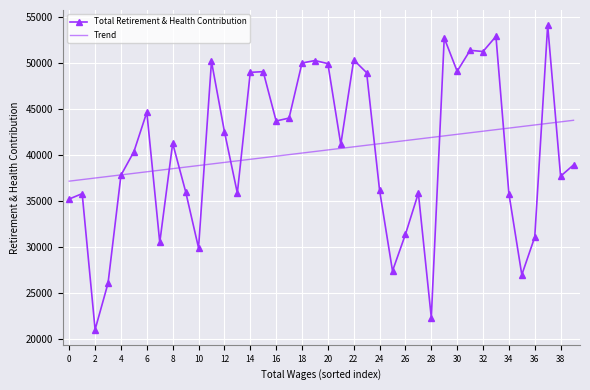

Which series has the widest spread of values?

Total Retirement & Health Contribution